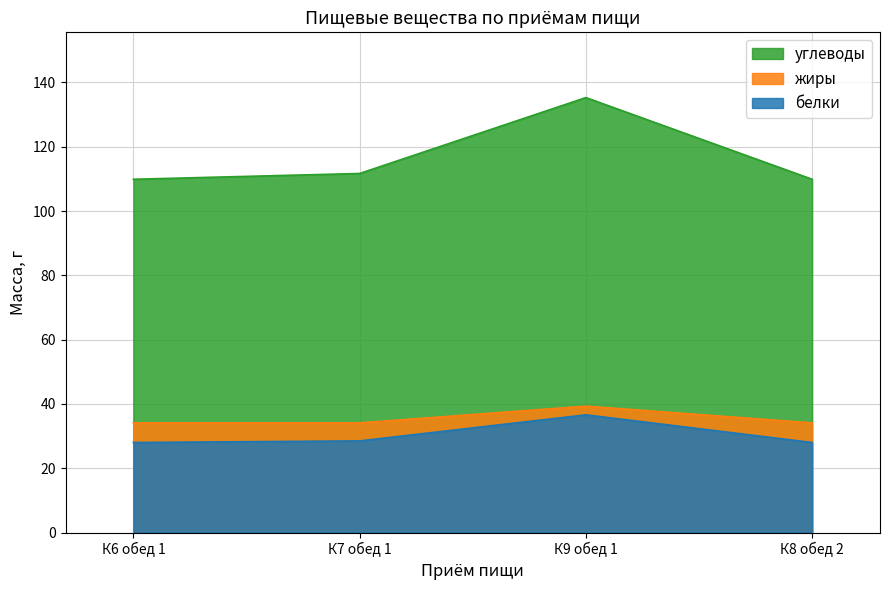

How many lines are shown in the chart?

3